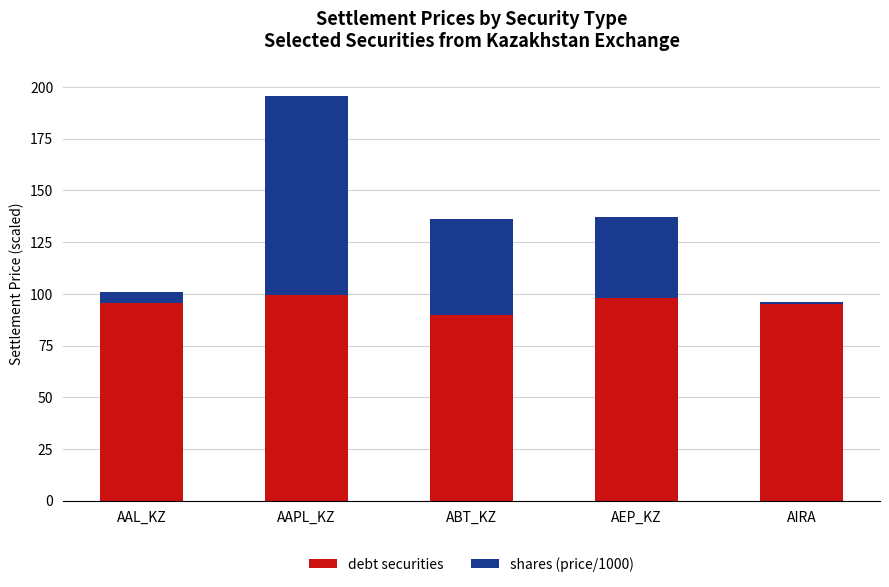

What is the approximate value of debt securities at ABT_KZ?

89.8